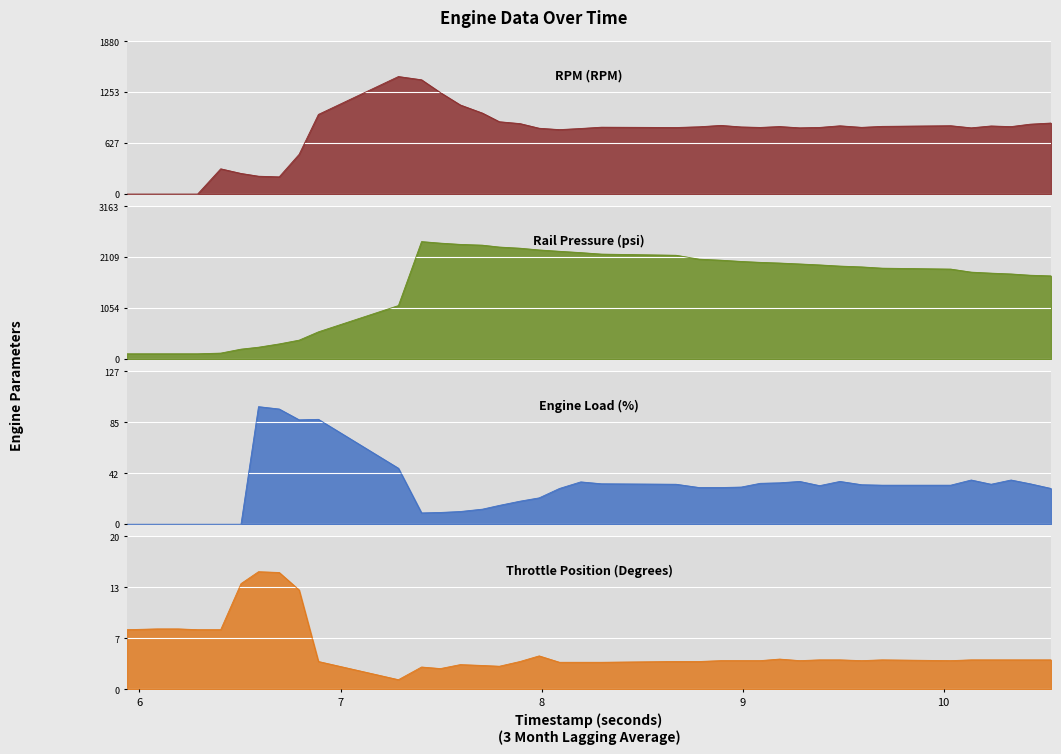

Reading right to left, extract all data points from this chart.

RPM: 874.0	860.0	830.0	838.0	815.0	841.0	833.0	821.0	840.0	820.0	815.0	831.0	820.0	826.0	845.0	828.0	819.0	823.0	807.0	793.0	810.0	867.0	890.0	996.0	1096.0	1248.0	1406.0	1446.0	980.0	489.0	212.0	220.0	254.0	311.0	0.0	0.0	0.0	0.0
Rail_Pressure: 1723.0	1737.0	1763.0	1780.0	1801.0	1864.0	1883.0	1909.0	1926.0	1950.0	1970.0	1989.0	2003.0	2022.0	2048.0	2069.0	2150.0	2174.0	2205.0	2232.0	2260.0	2296.0	2320.0	2359.0	2375.0	2401.0	2433.0	1109.0	565.0	393.0	315.0	247.0	207.0	125.0	111.0	111.0	111.0	111.0
Engine_Load: 29.7	33.6	36.7	33.2	36.7	32.4	32.4	32.8	35.5	32.0	35.5	34.4	34.0	30.9	30.5	30.5	33.2	33.6	35.2	29.7	21.9	19.1	15.6	12.5	10.6	9.8	9.4	46.5	87.1	86.7	95.7	97.7	0.0	0.0	0.0	0.0	0.0	0.0
Throttle: 3.8	3.8	3.8	3.8	3.8	3.7	3.8	3.7	3.8	3.8	3.7	3.9	3.7	3.7	3.7	3.6	3.6	3.5	3.5	3.5	4.3	3.6	3.0	3.1	3.2	2.7	2.9	1.2	3.6	12.8	15.0	15.1	13.6	7.7	7.7	7.8	7.8	7.7